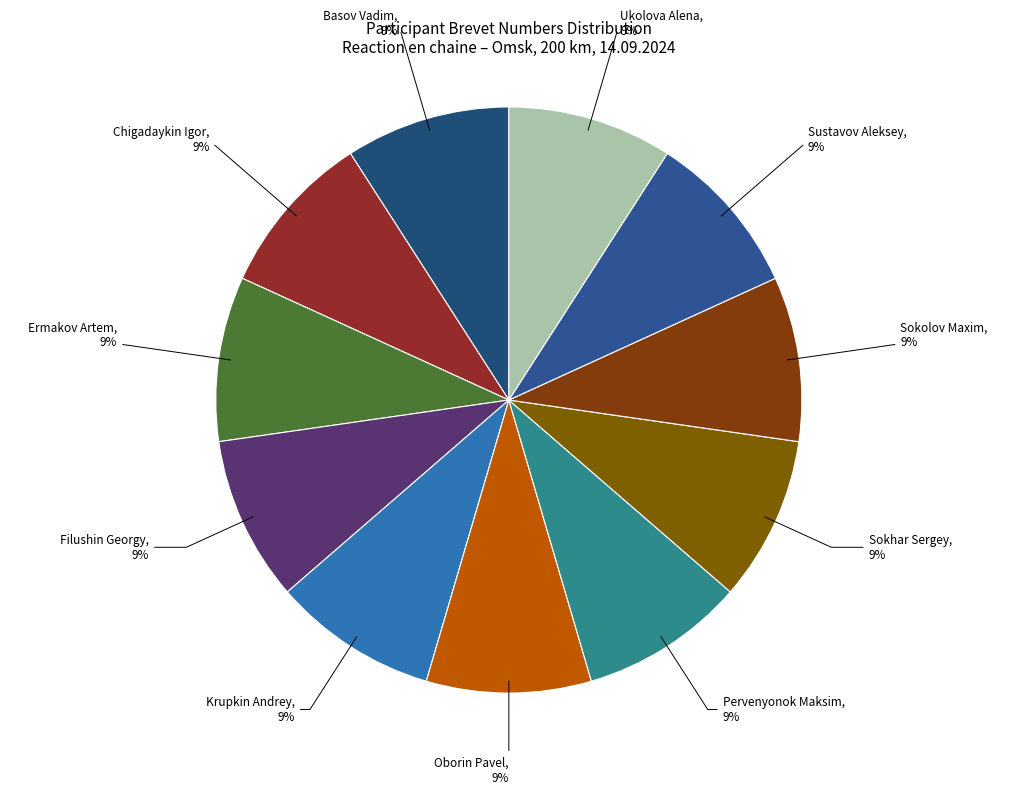

How many slices are in this pie chart?

11